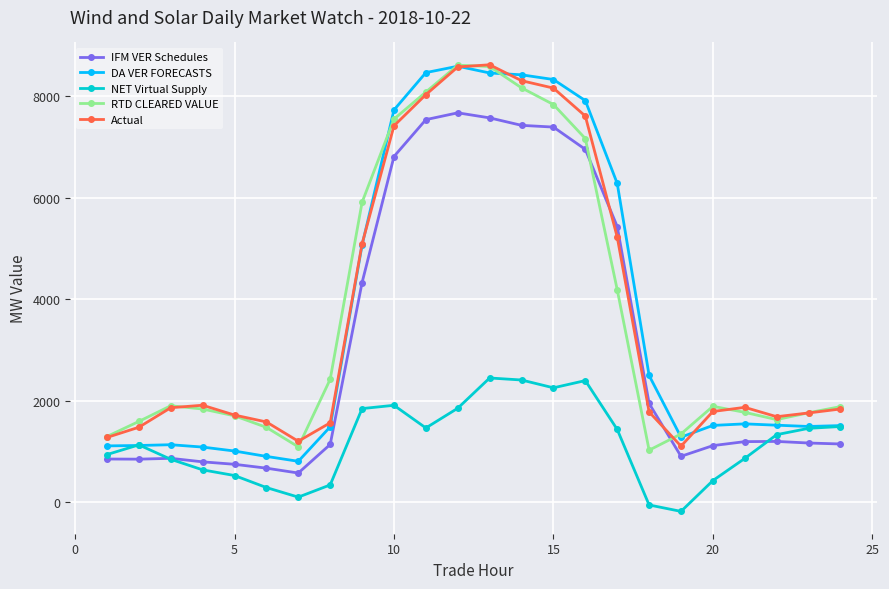

What are all the series names shown in the legend?

IFM VER Schedules, DA VER FORECASTS, NET Virtual Supply, RTD CLEARED VALUE, Actual